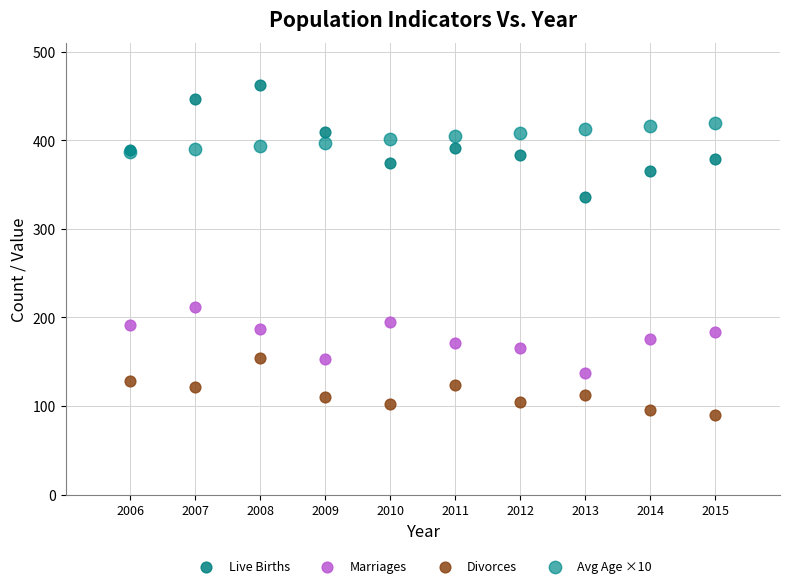

Which series has the largest Y range (max minus min)?

Live Births